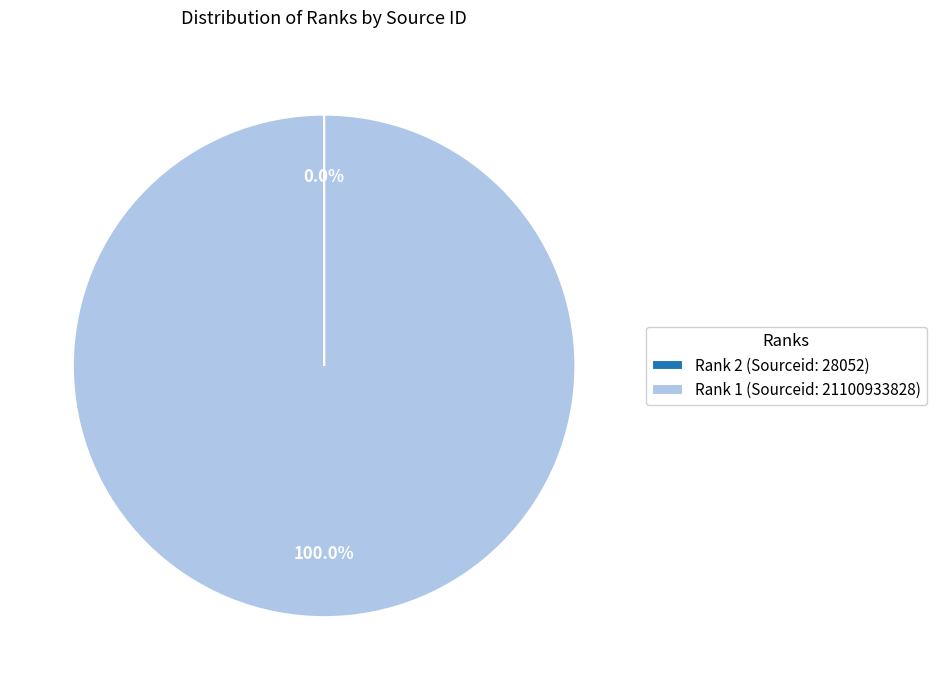

Is there any slice that represents more than half of the pie?

Yes